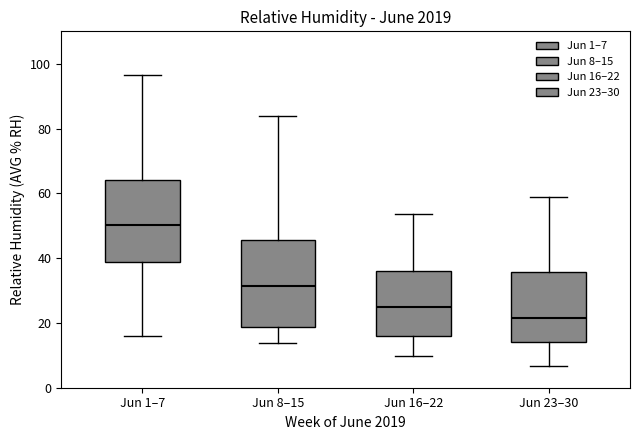

Reading left to right, transcribe this box plot: for each box, give where its median line is, the range the box spans, and where its two whiskers end, as read against the y-axis. The values are not printed on the chart, so give them approximately, as read against the axis.

Jun 1–7: median 50, box 38 to 64, whiskers 16 to 96
Jun 8–15: median 32, box 18 to 46, whiskers 14 to 84
Jun 16–22: median 24, box 16 to 36, whiskers 10 to 54
Jun 23–30: median 22, box 14 to 36, whiskers 6 to 60